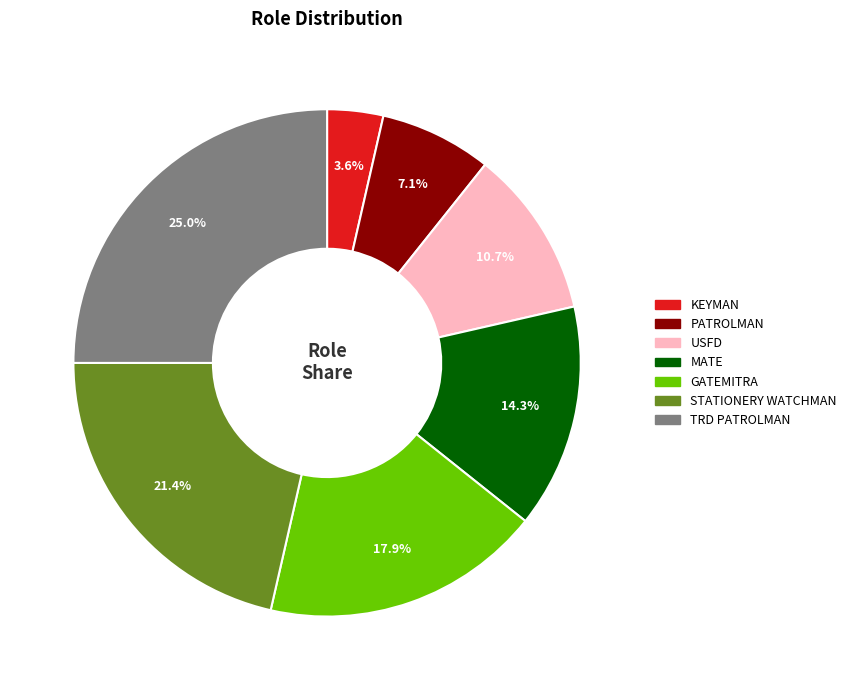

What percentage is NOT represented by TRD PATROLMAN?

75.0%